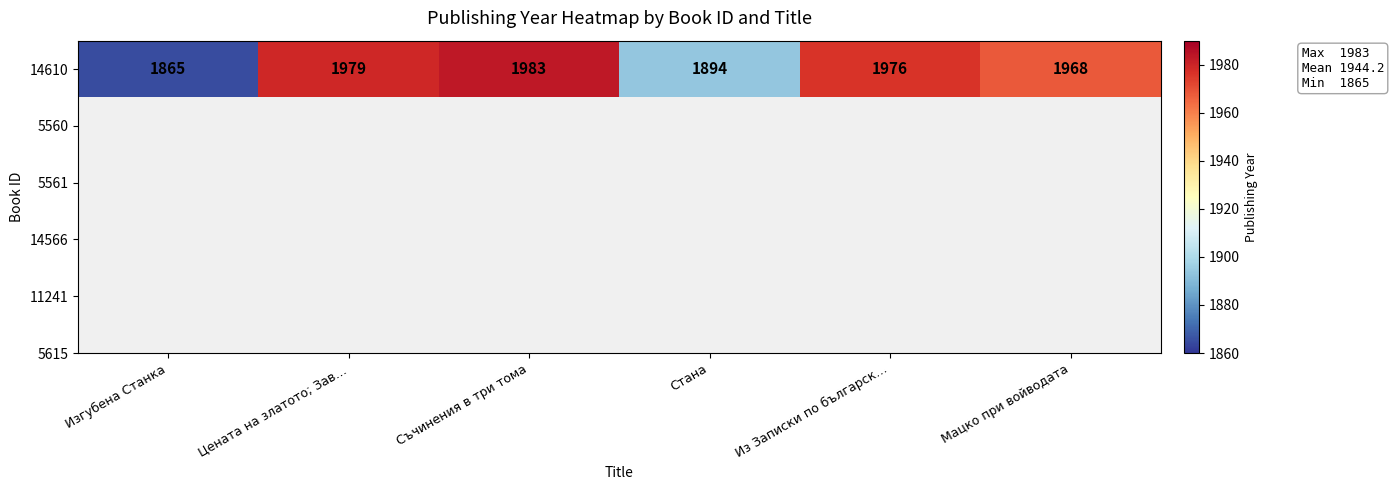

What is the difference between the values at Стана and Съчинения в три тома?

89